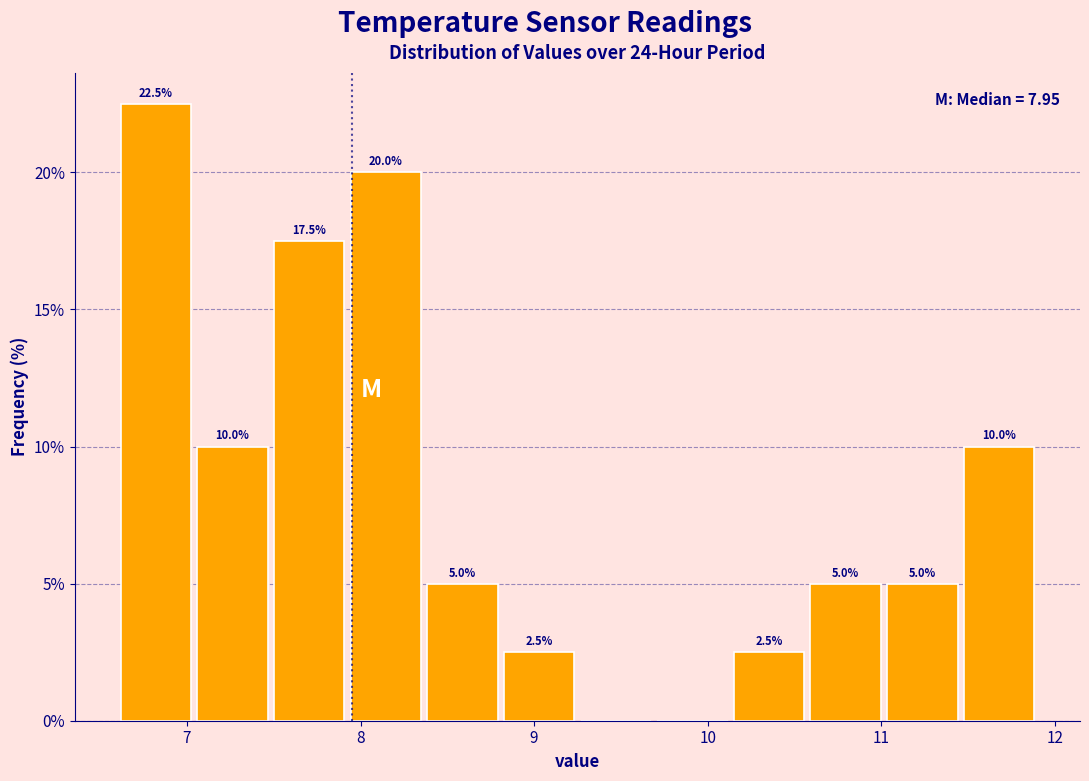

Which range on the x-axis has the tallest bar?

6.6 to 7.0